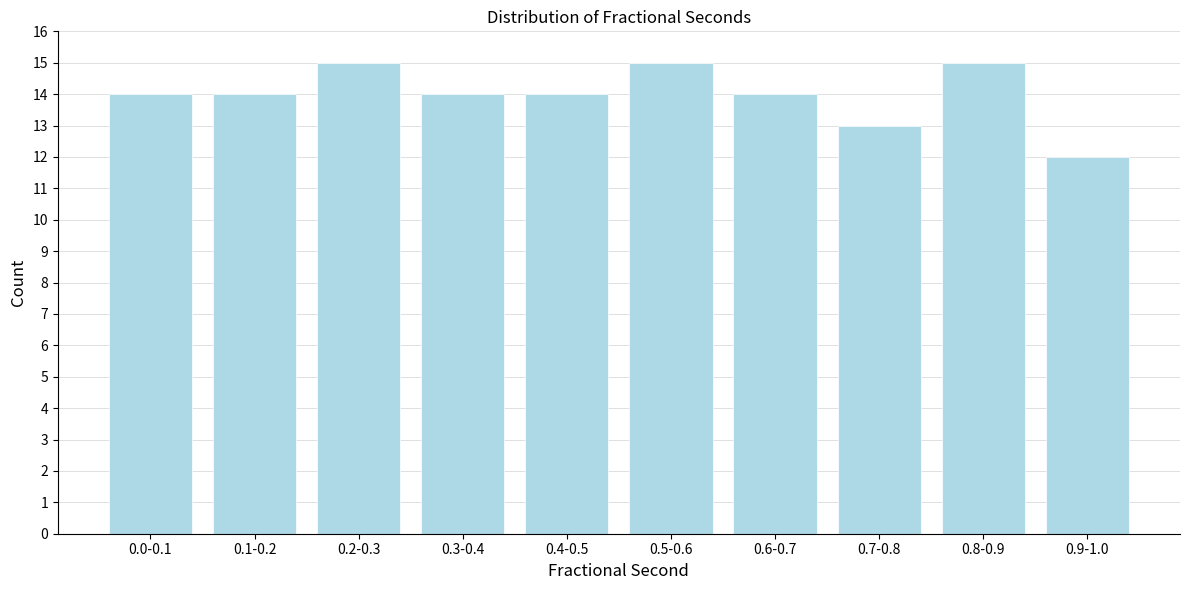

Reading right to left, what are all the values shown in this chart?

12	15	13	14	15	14	14	15	14	14